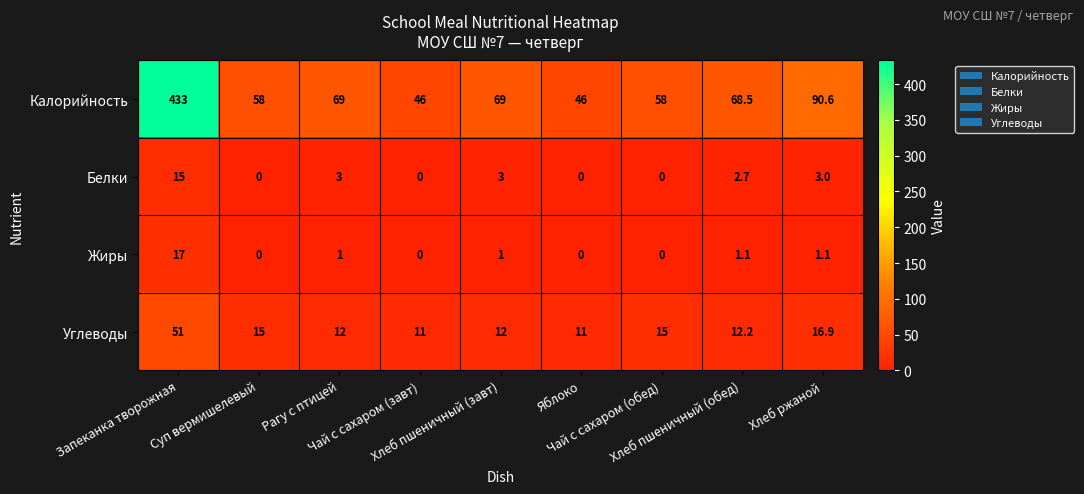

What is the average value of the Жиры series?

2.4